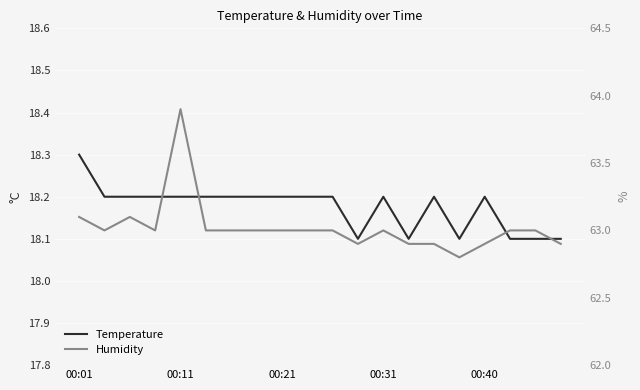

At 00:40, list the series in order from smallest to largest.

Temperature, Humidity